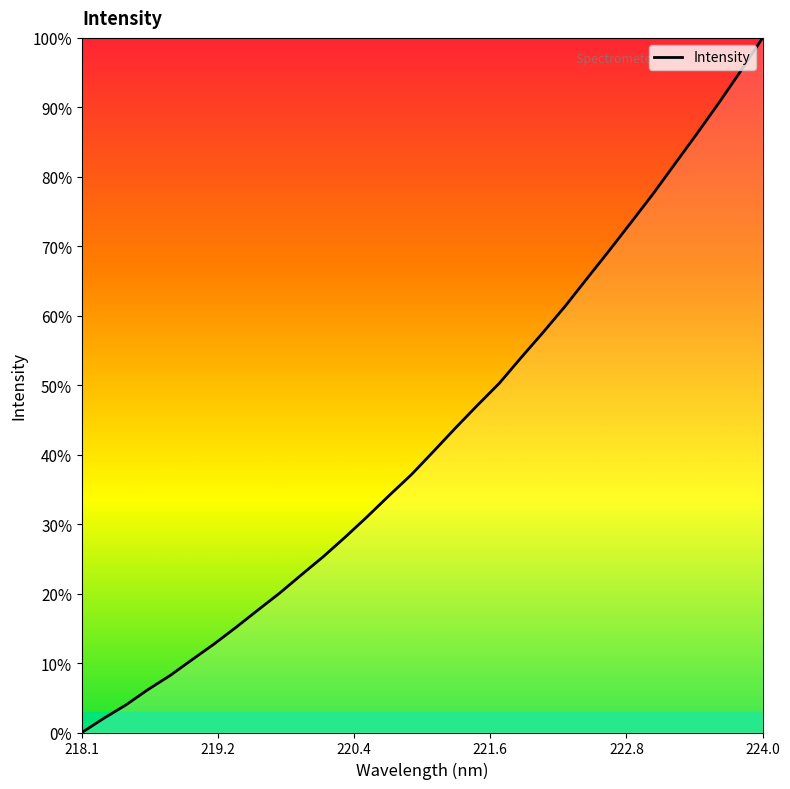

What is the greatest value displayed?

100.0